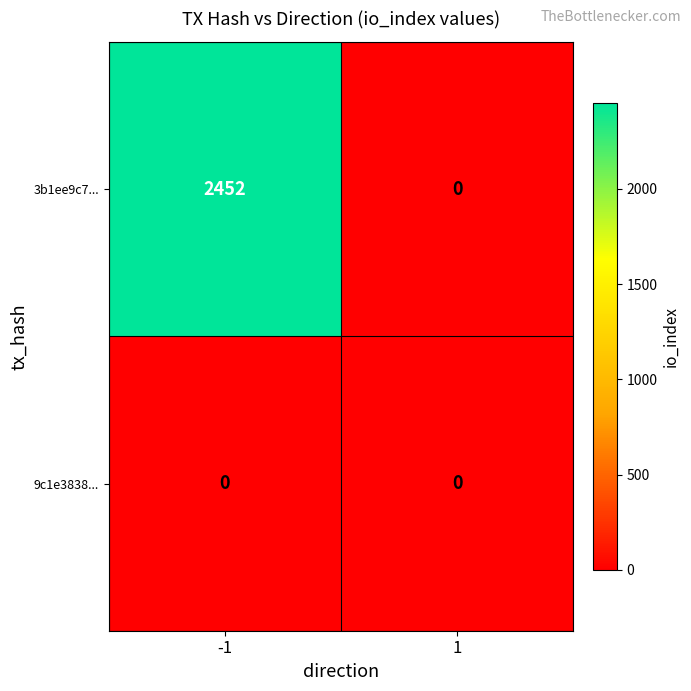

At -1, list the series in order from smallest to largest.

9c1e3838..., 3b1ee9c7...